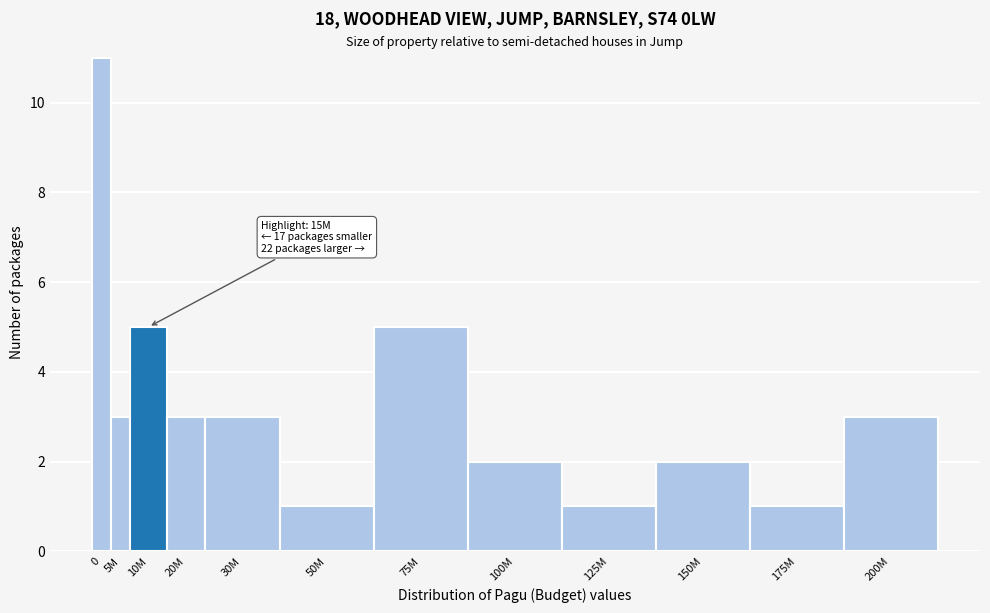

Reading left to right, list all the values displayed in this chart.

11	3	5	3	3	1	5	2	1	2	1	3